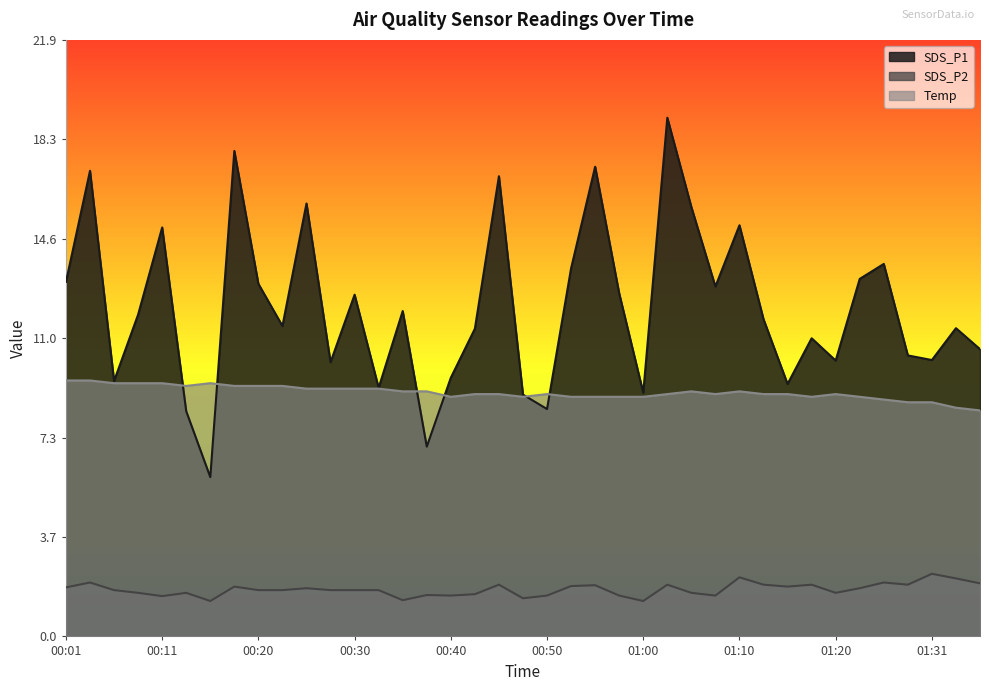

What is the highest value of the SDS_P2 series?

2.3